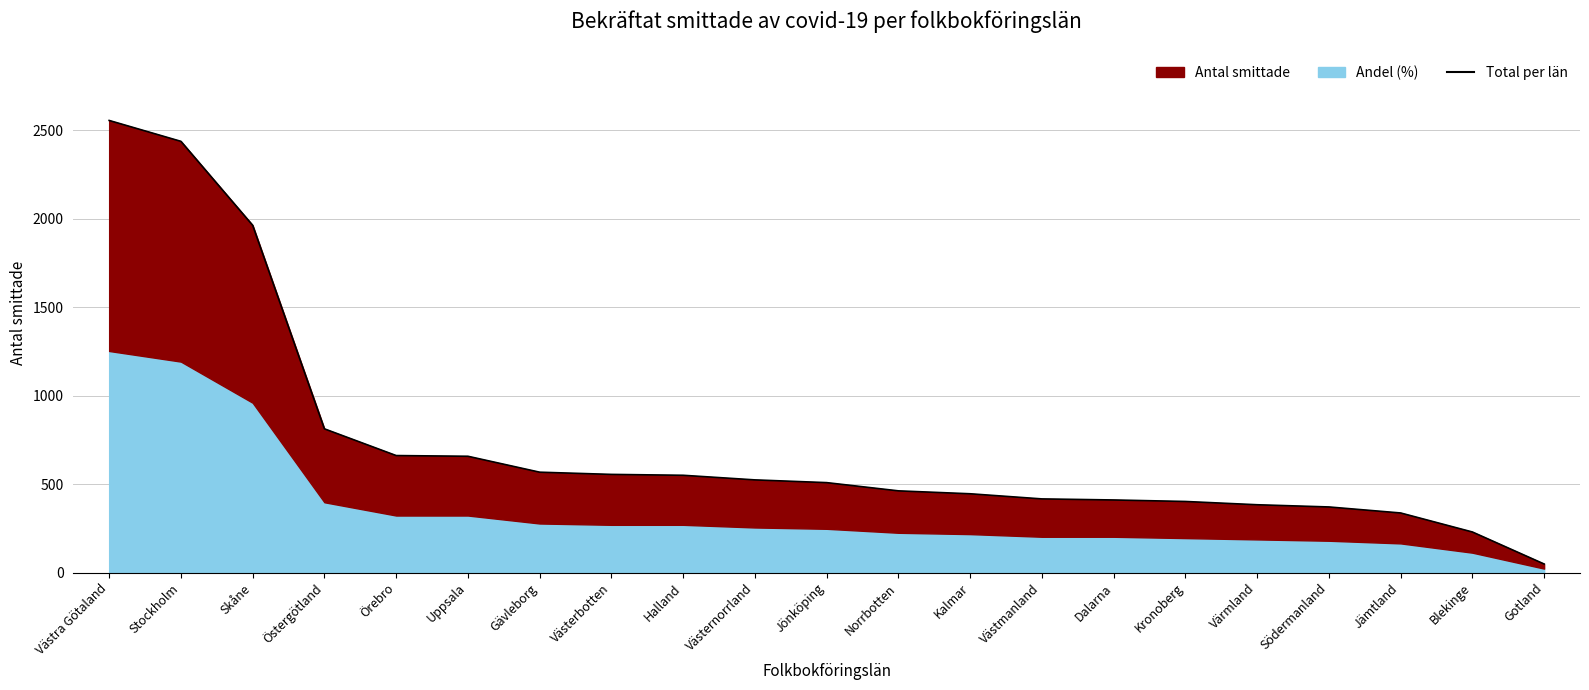

Reading left to right, what are all the values shown in this chart?

2555.5	2437.5	1963.0	812.5	661.5	657.5	567.5	555.0	550.0	524.0	508.5	462.0	445.5	416.5	410.5	402.0	383.5	371.0	337.0	229.5	48.5